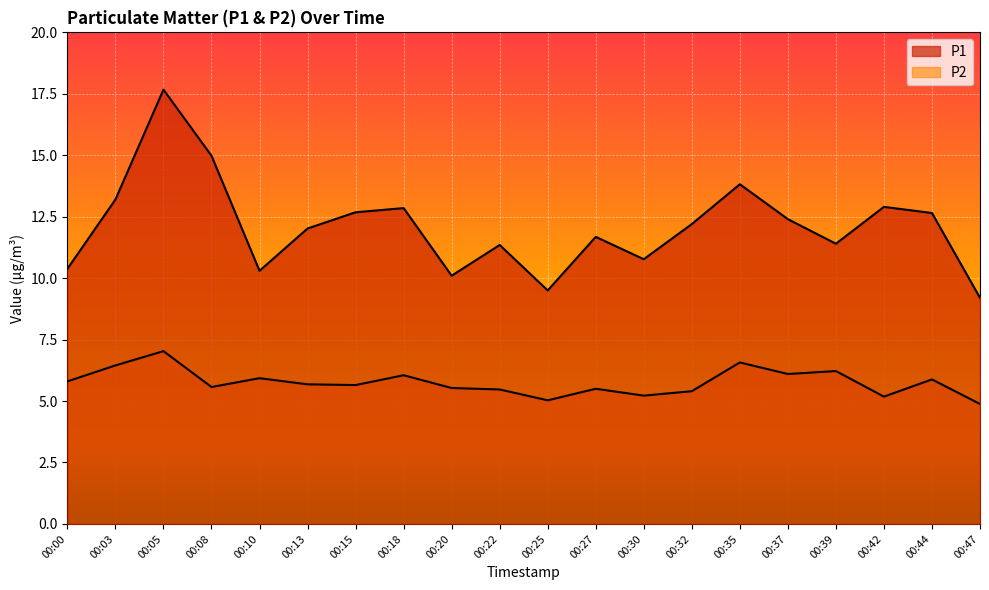

True or false: P1 and P2 cross at least once.

False